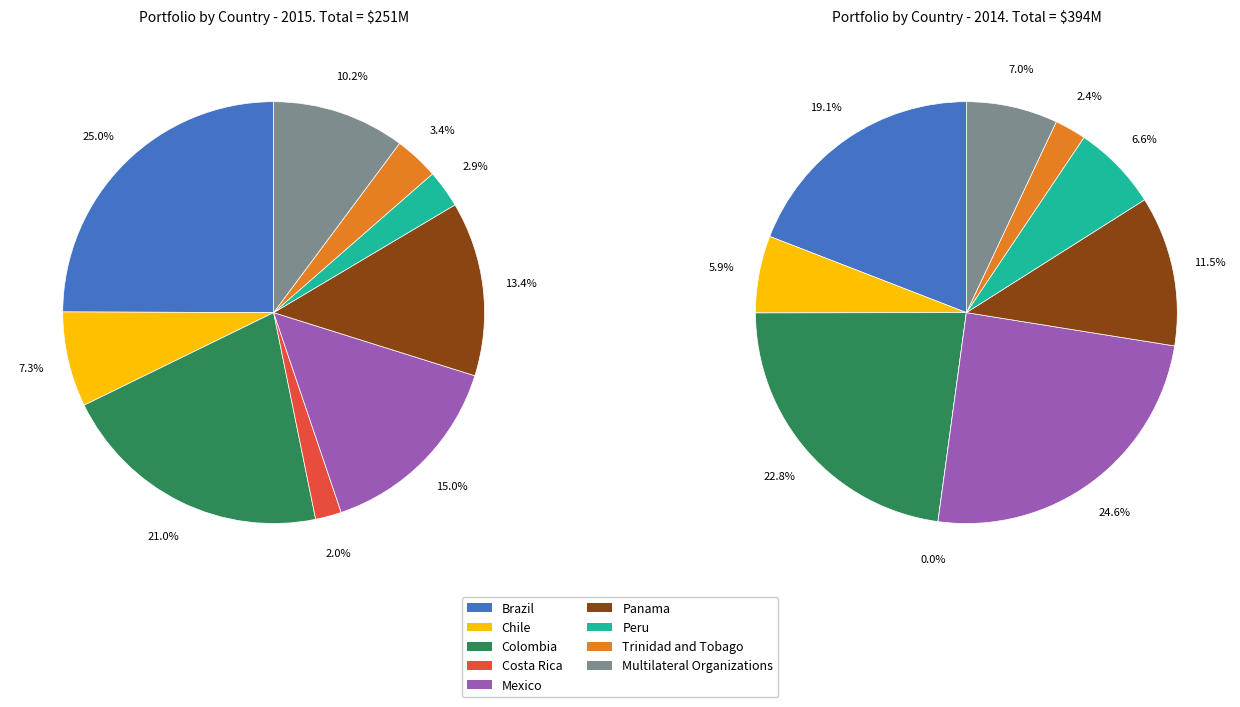

What is the difference between the highest and lowest values at Multilateral Organizations?

3.2